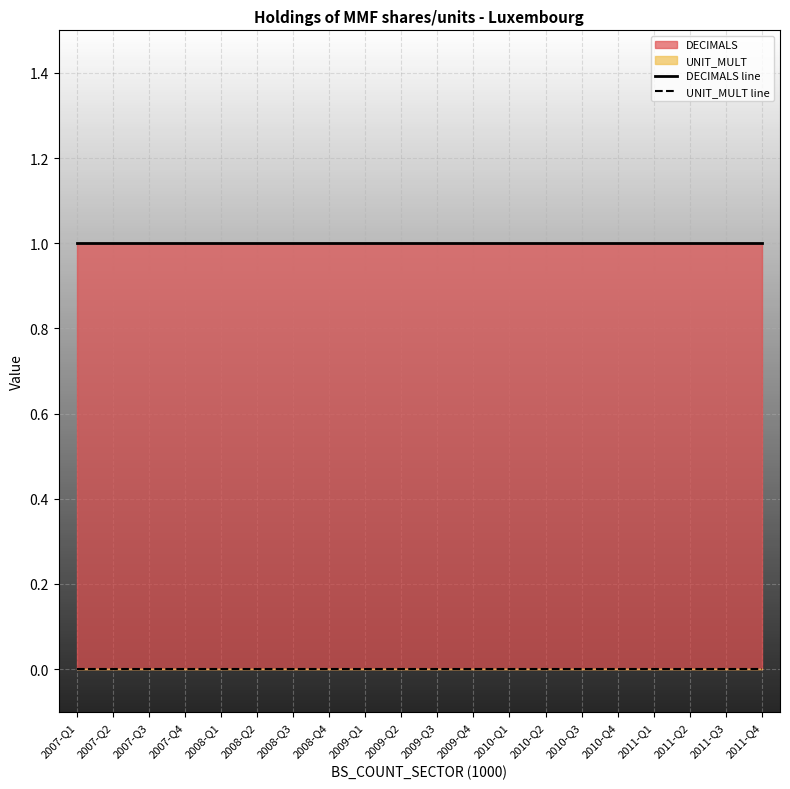

Is the value of UNIT_MULT line at 2010-Q1 greater than the value of DECIMALS line at 2009-Q4?

No